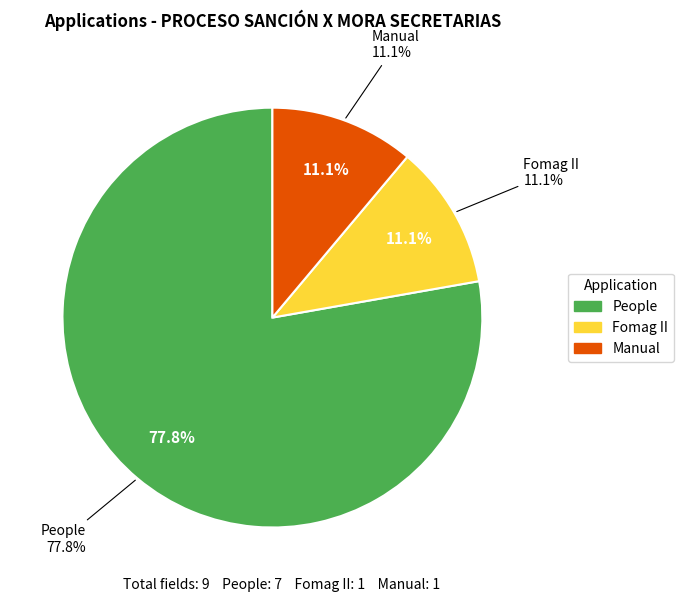

Do Fomag II and People together represent more than half of the pie?

Yes